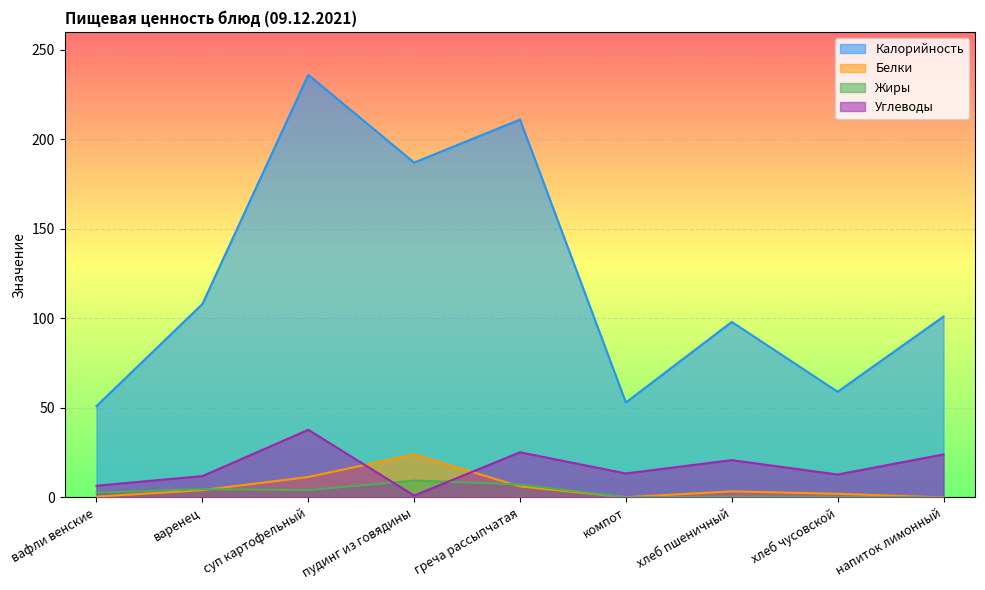

Which series has the largest range (max minus min)?

Калорийность